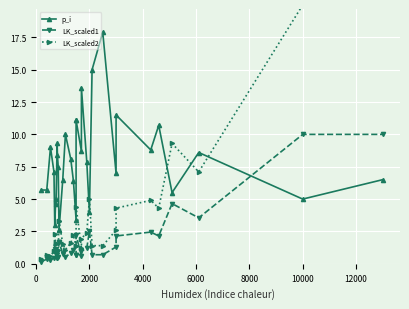

What is the difference between the maximum and minimum values in the p_i series?

15.3